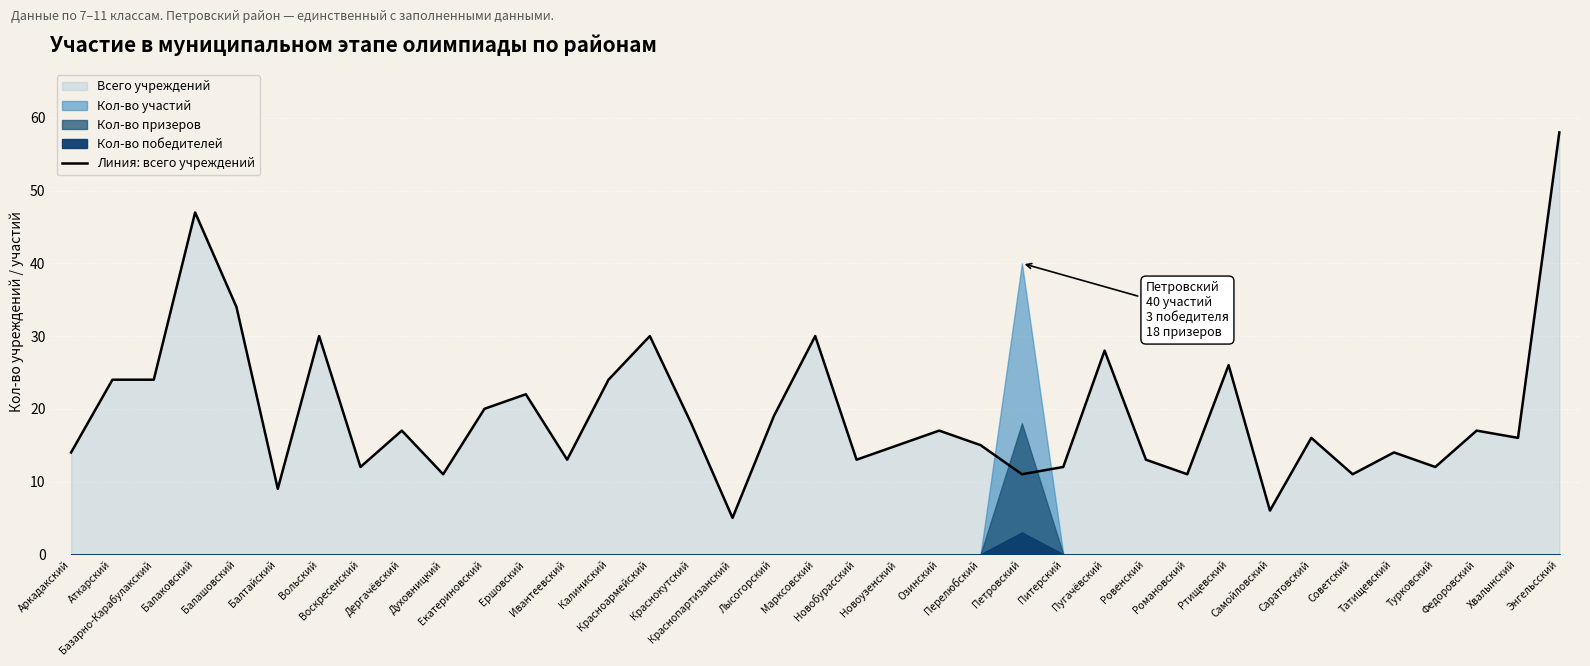

What is the smallest value displayed?

5